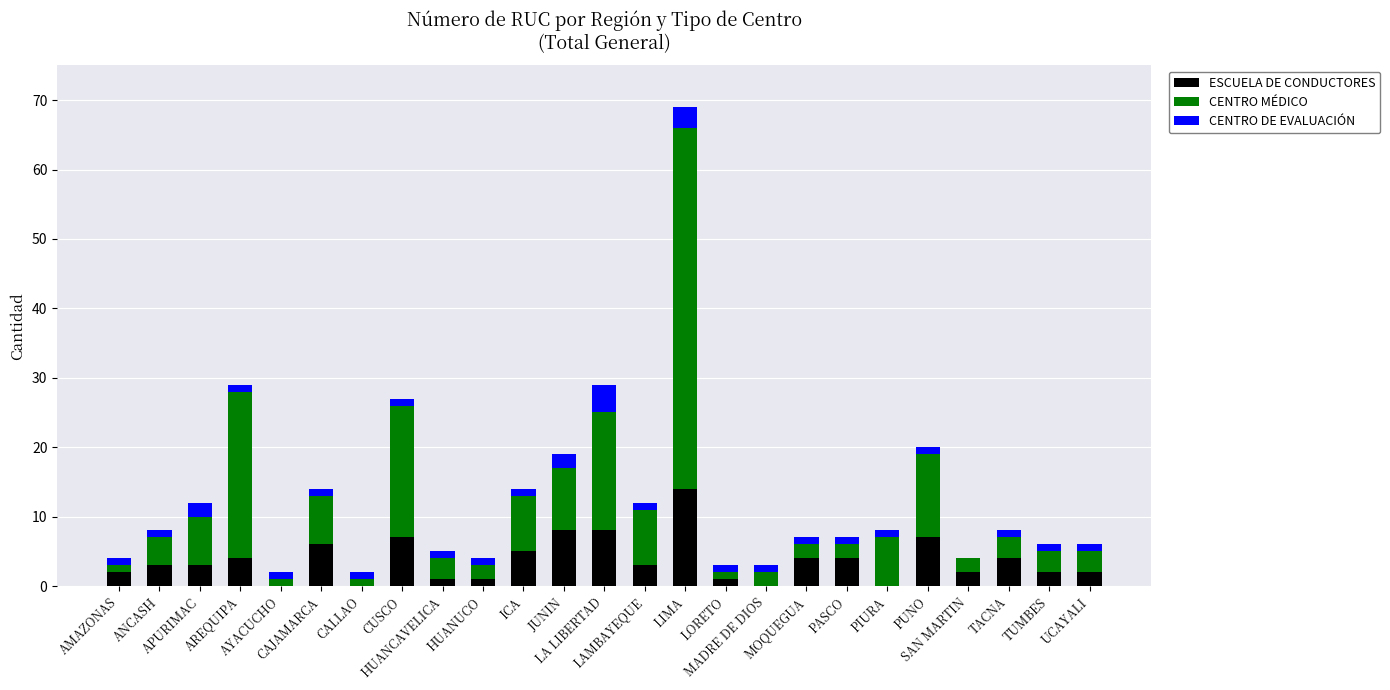

True or false: ESCUELA DE CONDUCTORES has a value of 11 at PUNO.

False